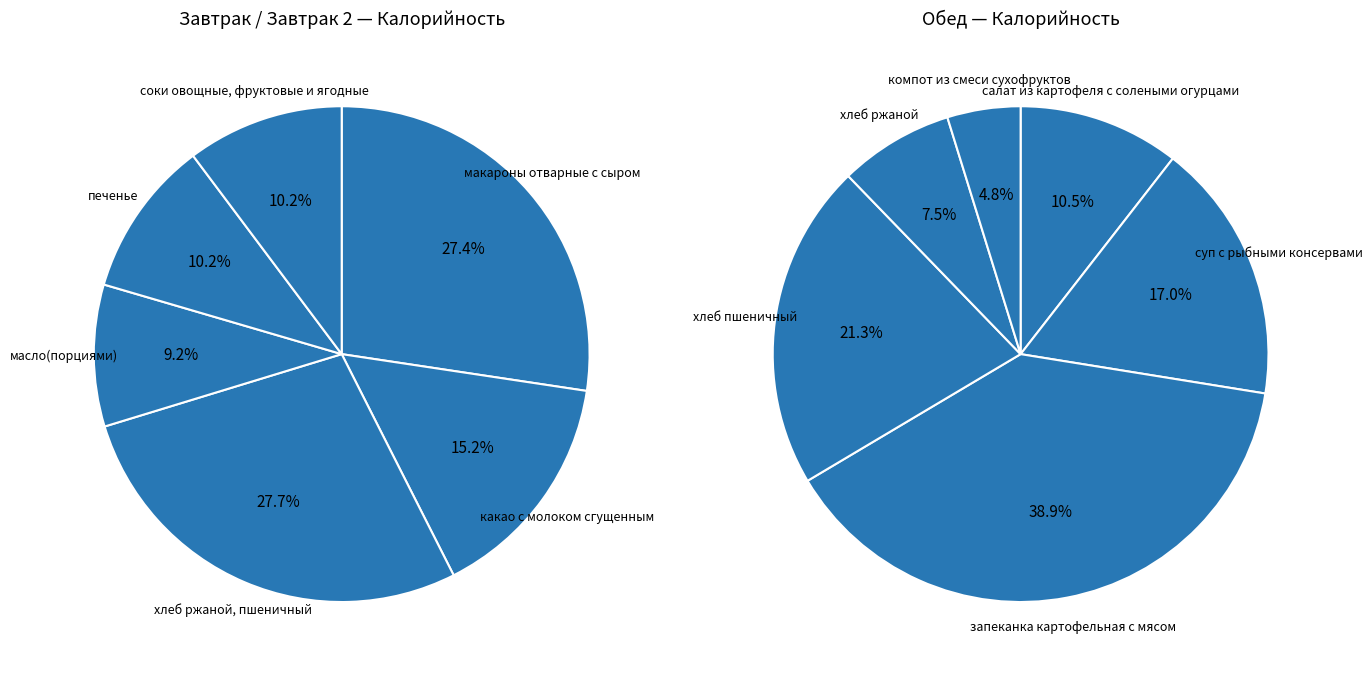

Is the sum of хлеб ржаной, пшеничный and компот из смеси сухофруктов greater than half?

No